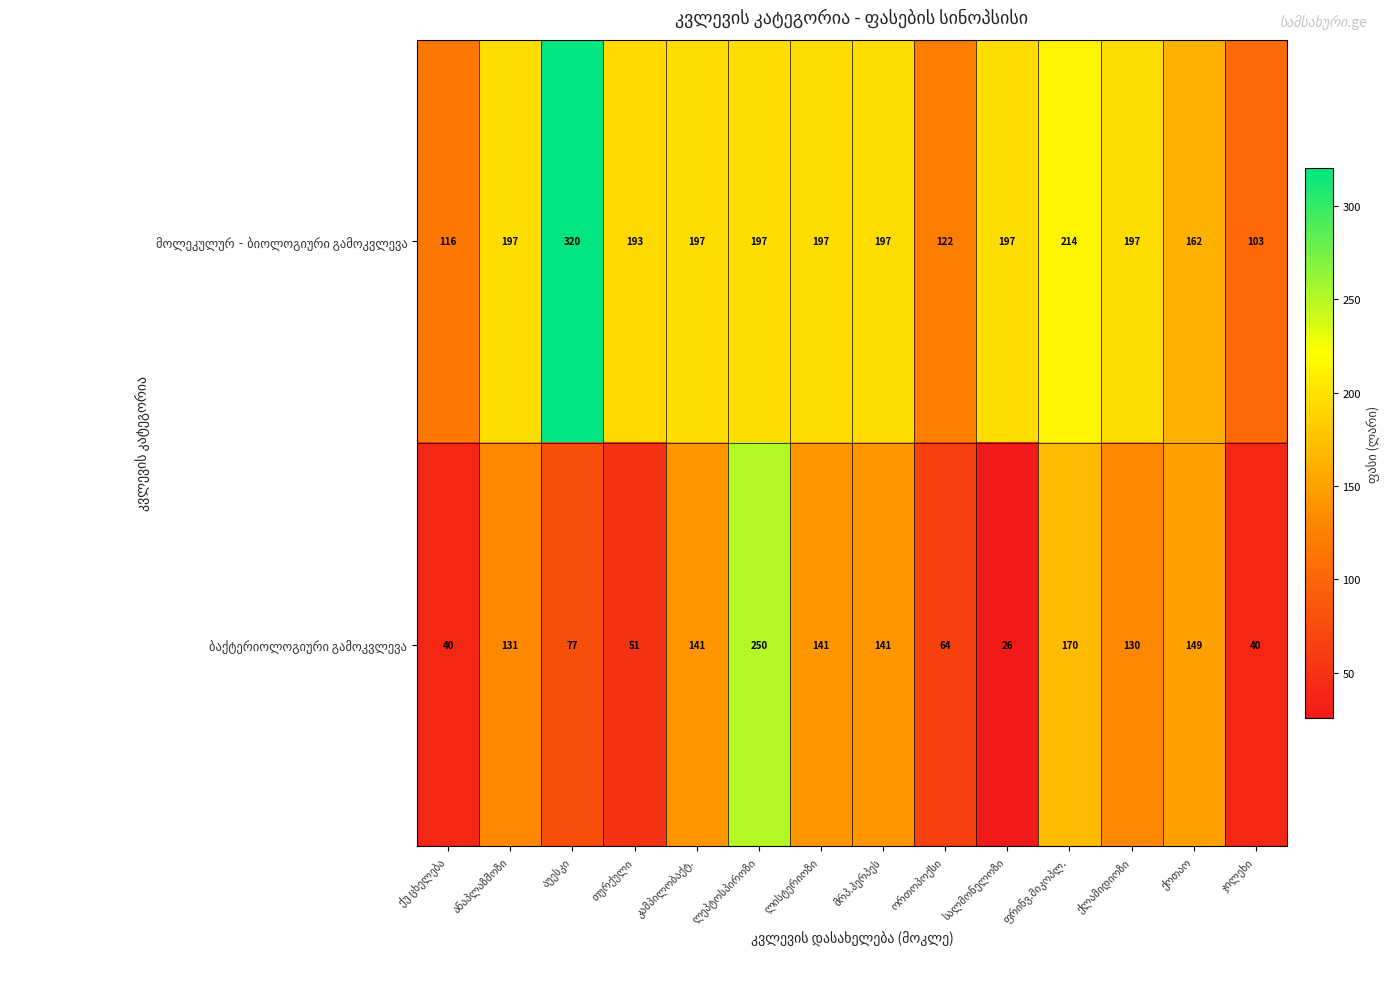

What is the maximum value shown in the chart?

320